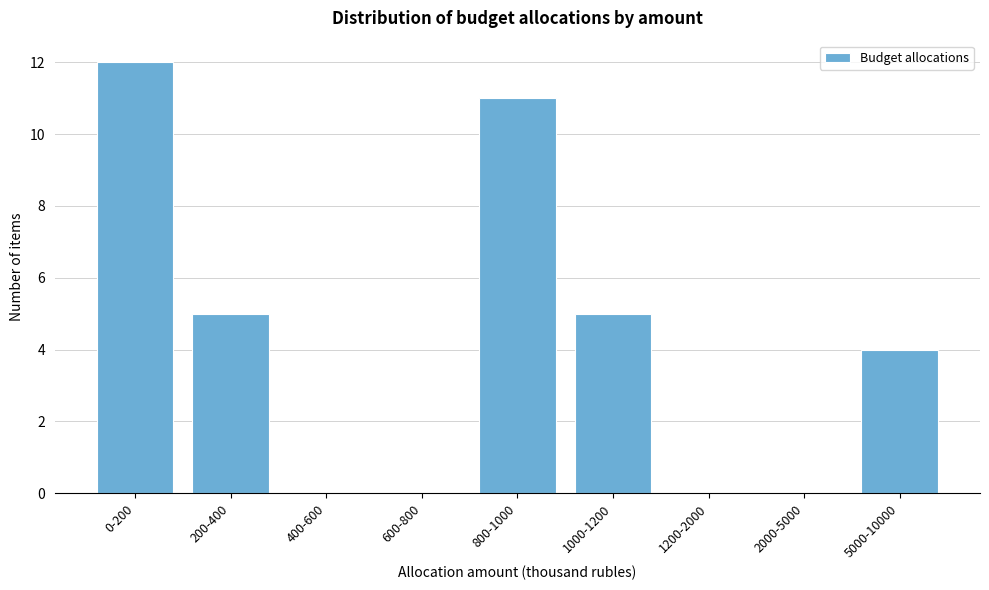

Reading right to left, list all the values displayed in this chart.

5000-10000=4	2000-5000=0	1200-2000=0	1000-1200=5	800-1000=11	600-800=0	400-600=0	200-400=5	0-200=12